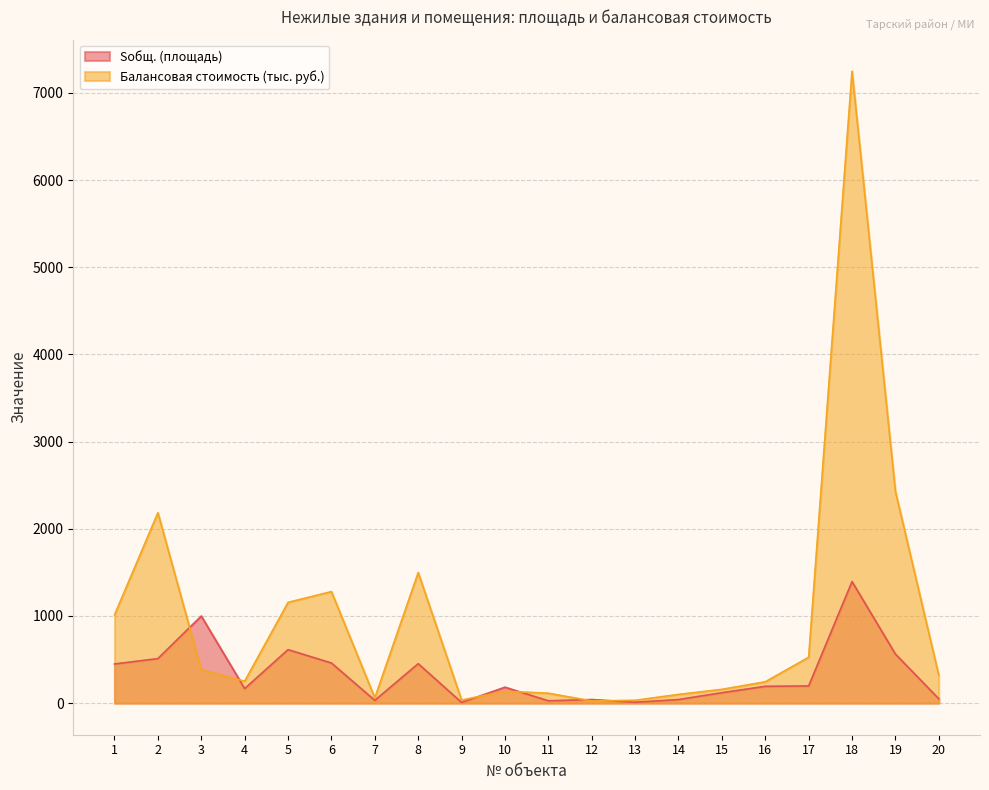

How many intersections are there between Sобщ. (площадь) and Балансовая стоимость (тыс.)?

6